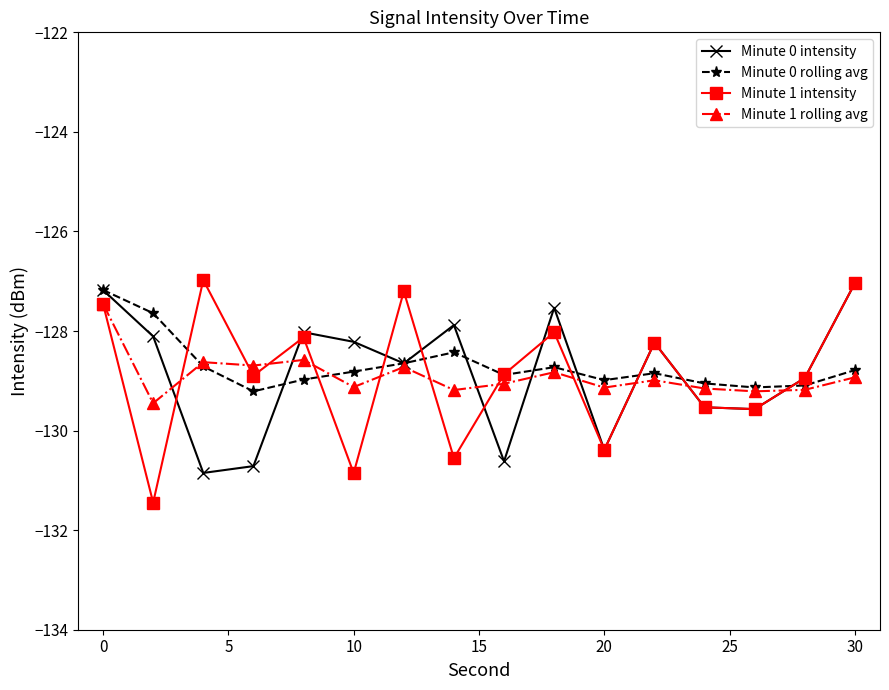

Does the chart display data point markers on the line(s)?

Yes